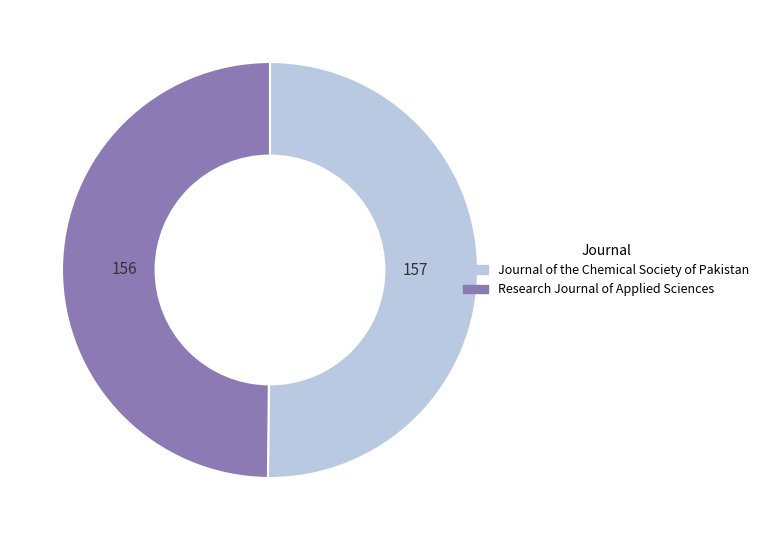

Approximately how many times larger is the value at Journal of the Chemical Society of Pakistan compared to Research Journal of Applied Sciences?

1.0